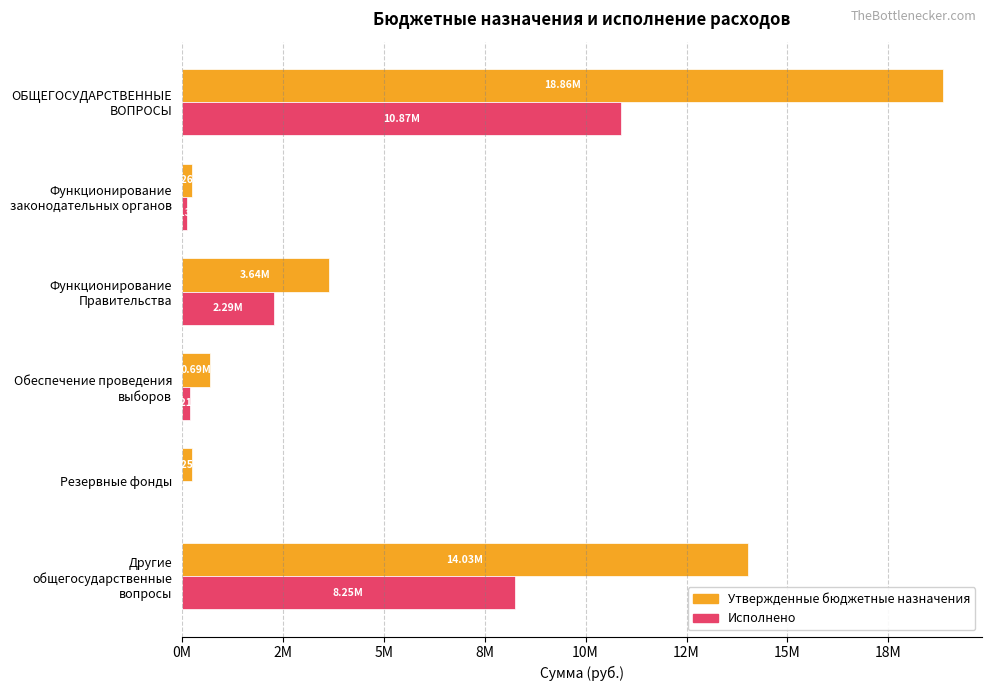

Which series has the largest total across all categories?

Утвержденные бюджетные назначения